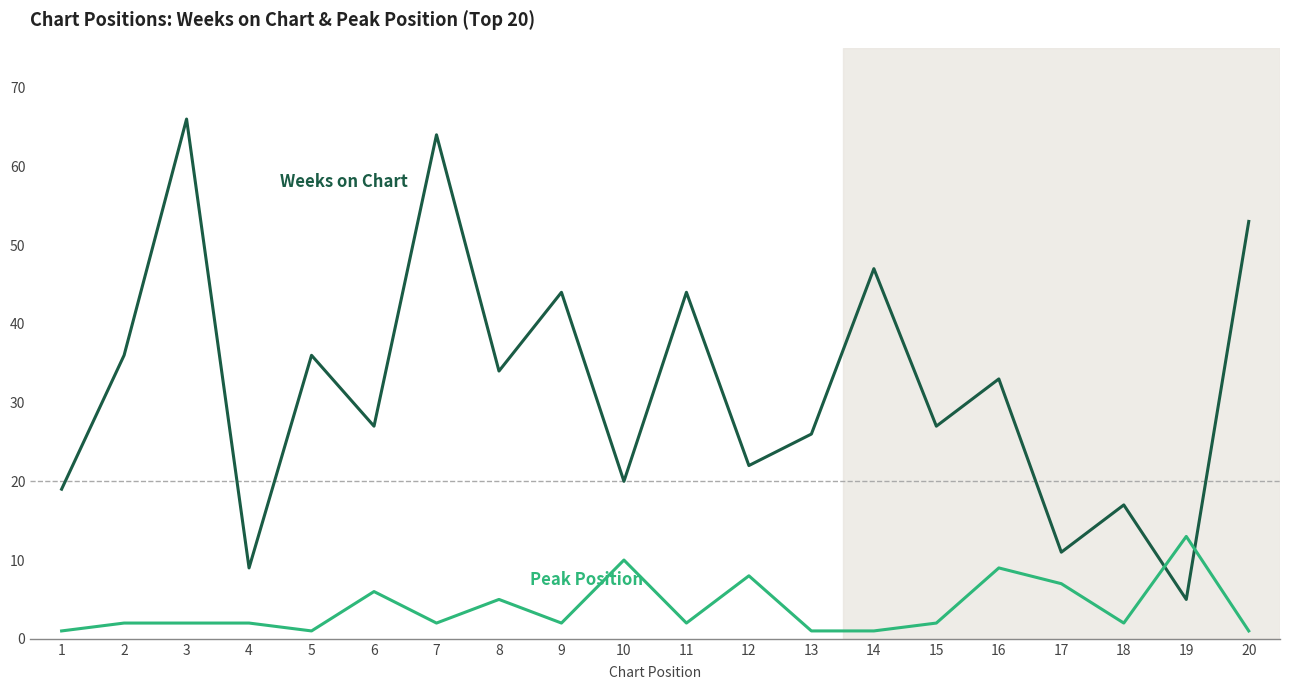

Reading left to right, what are all the values shown in this chart?

Weeks on Chart: 1=19	2=36	3=66	4=9	5=36	6=27	7=64	8=34	9=44	10=20	11=44	12=22	13=26	14=47	15=27	16=33	17=11	18=17	19=5	20=53
Peak Position: 1=1	2=2	3=2	4=2	5=1	6=6	7=2	8=5	9=2	10=10	11=2	12=8	13=1	14=1	15=2	16=9	17=7	18=2	19=13	20=1